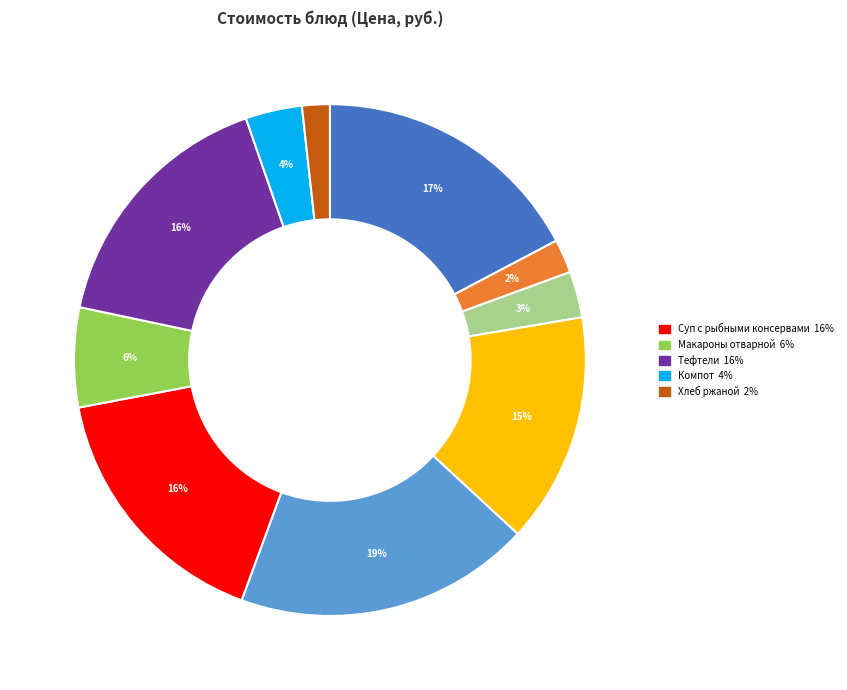

To the nearest percent, what is the difference between the largest and smallest slice percentages?

17%